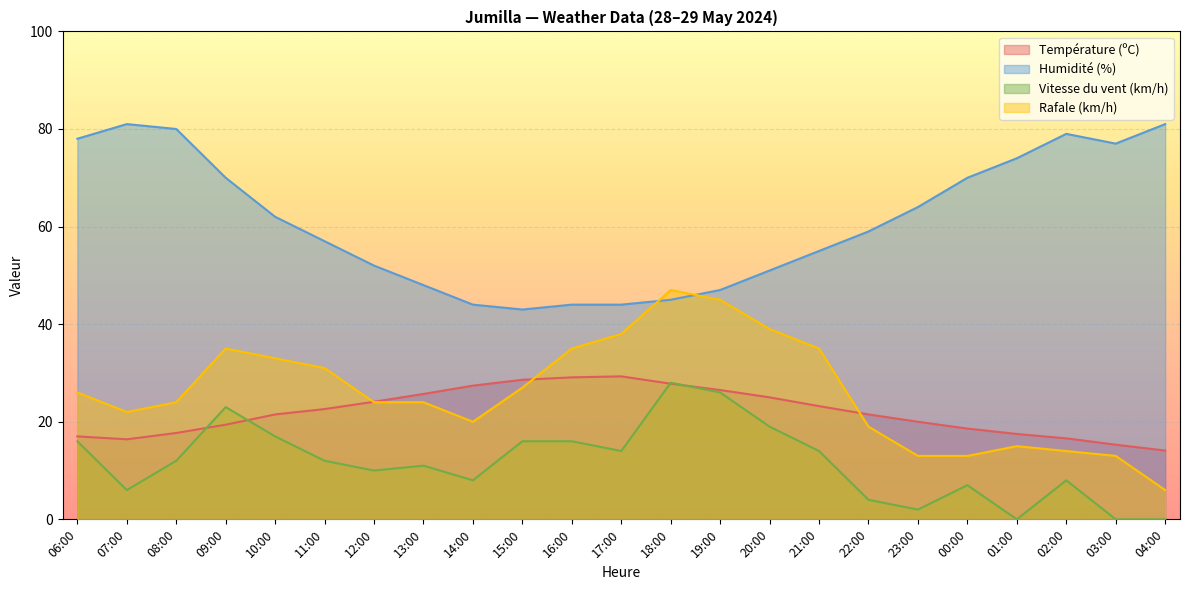

What is the spread (max minus min) of values at 02:00?

71.0